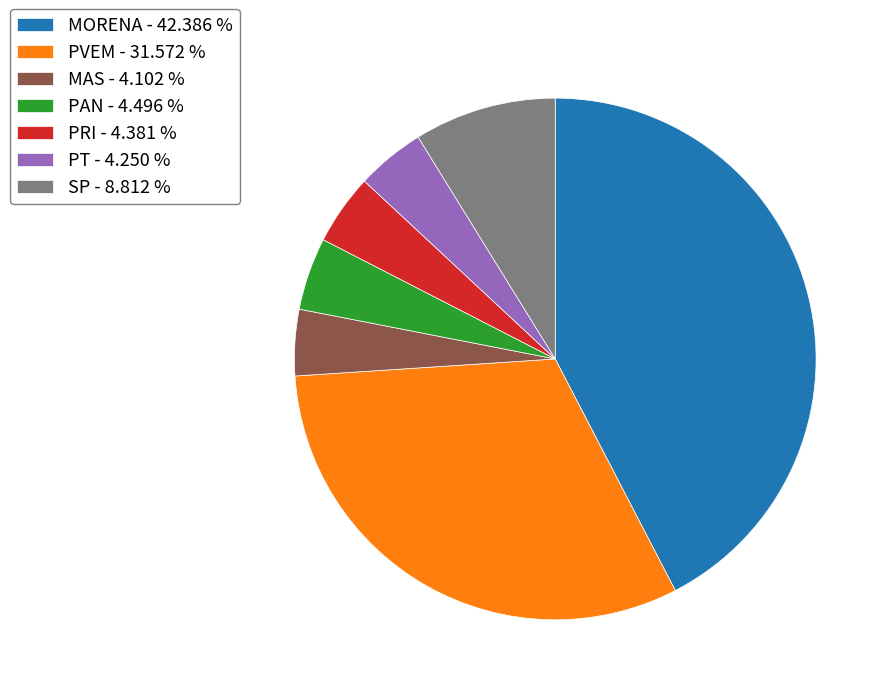

How many slices are in this pie chart?

7